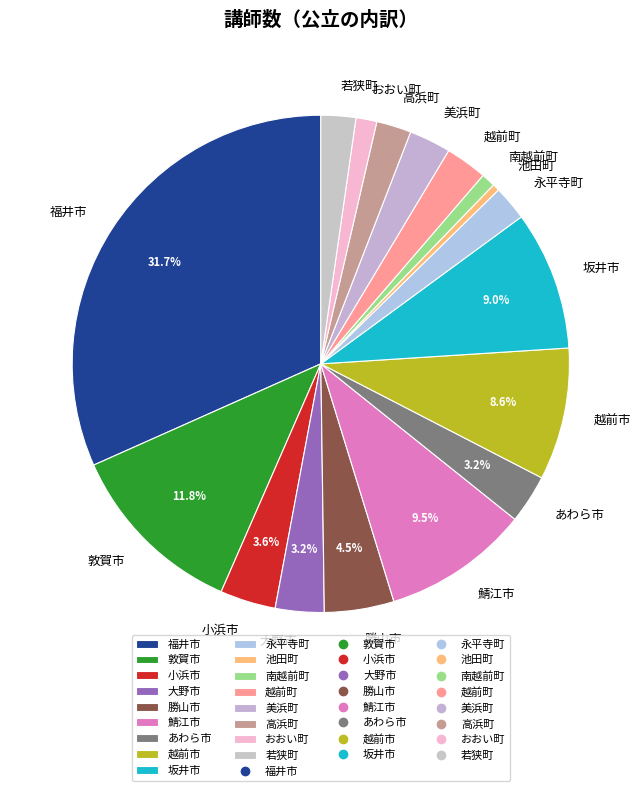

Which has a higher value, 永平寺町 or おおい町?

永平寺町